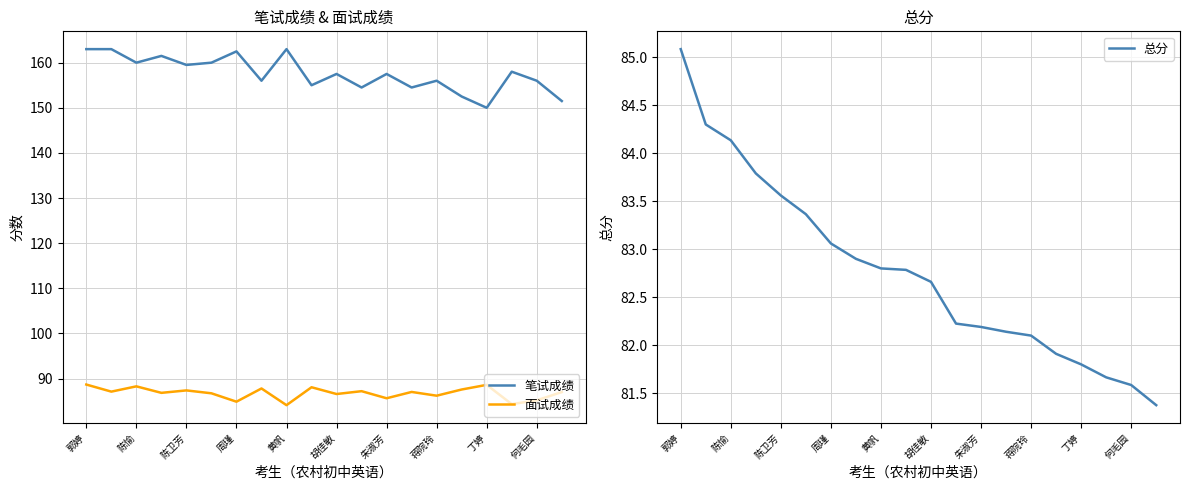

True or false: 总分 has more than 0 interior local peaks.

False